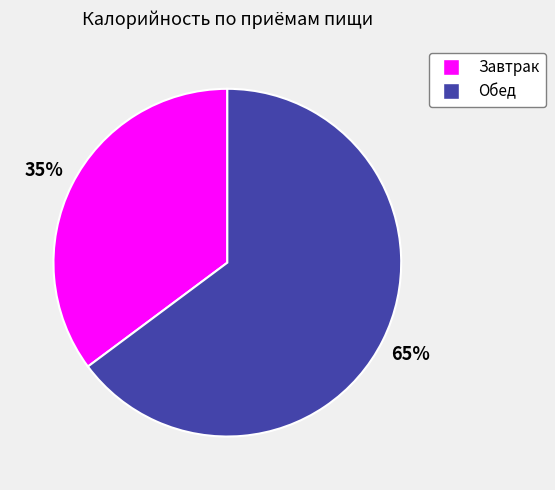

Which slice is the largest?

Обед